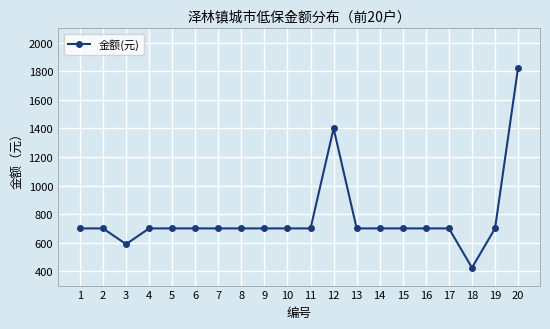

What is the minimum value shown in the chart?

425